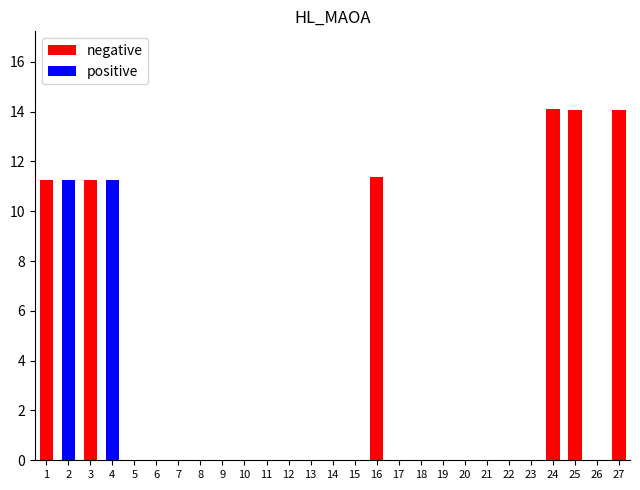

Is it true that positive equals -7.4 at 6?

False